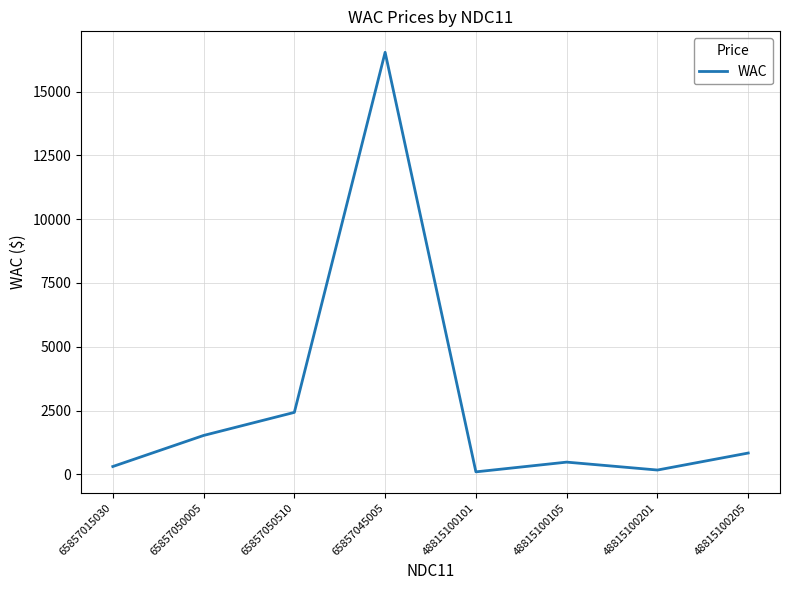

What is the sum of all values?

22363.7